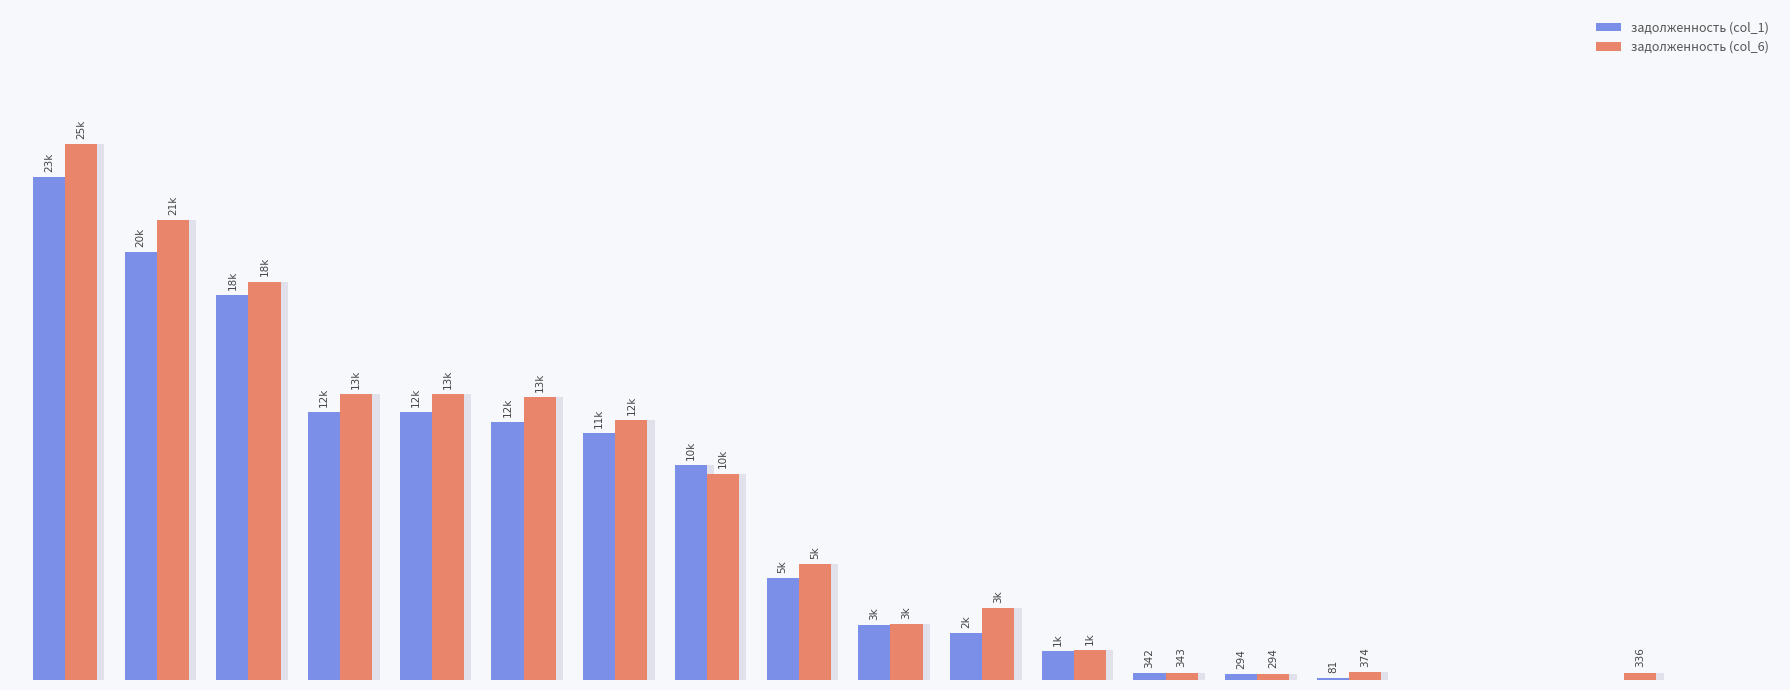

Are the bars horizontal?

No